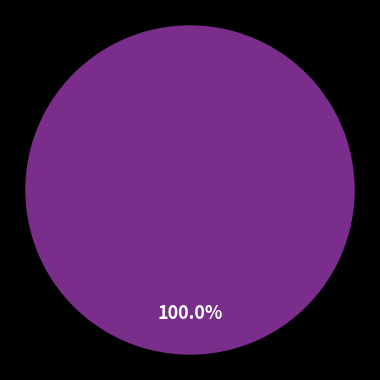

Combined, do 121501 and 121503 account for over 50%?

Yes